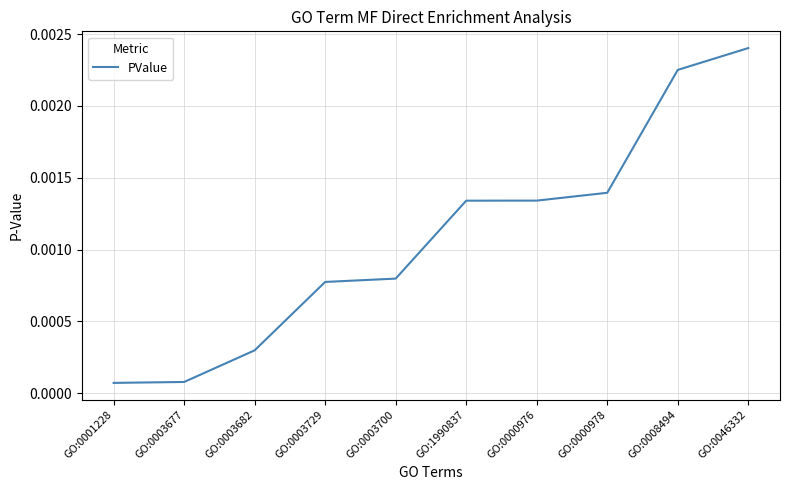

Which category has the highest value across all series?

GO:0046332